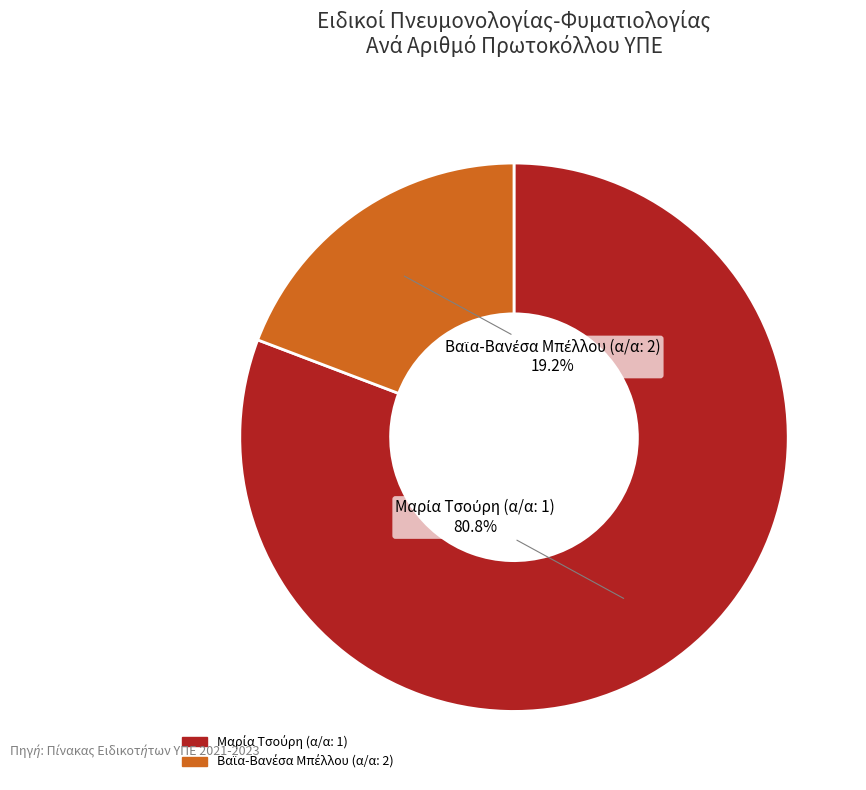

Is there any slice that represents more than half of the pie?

Yes